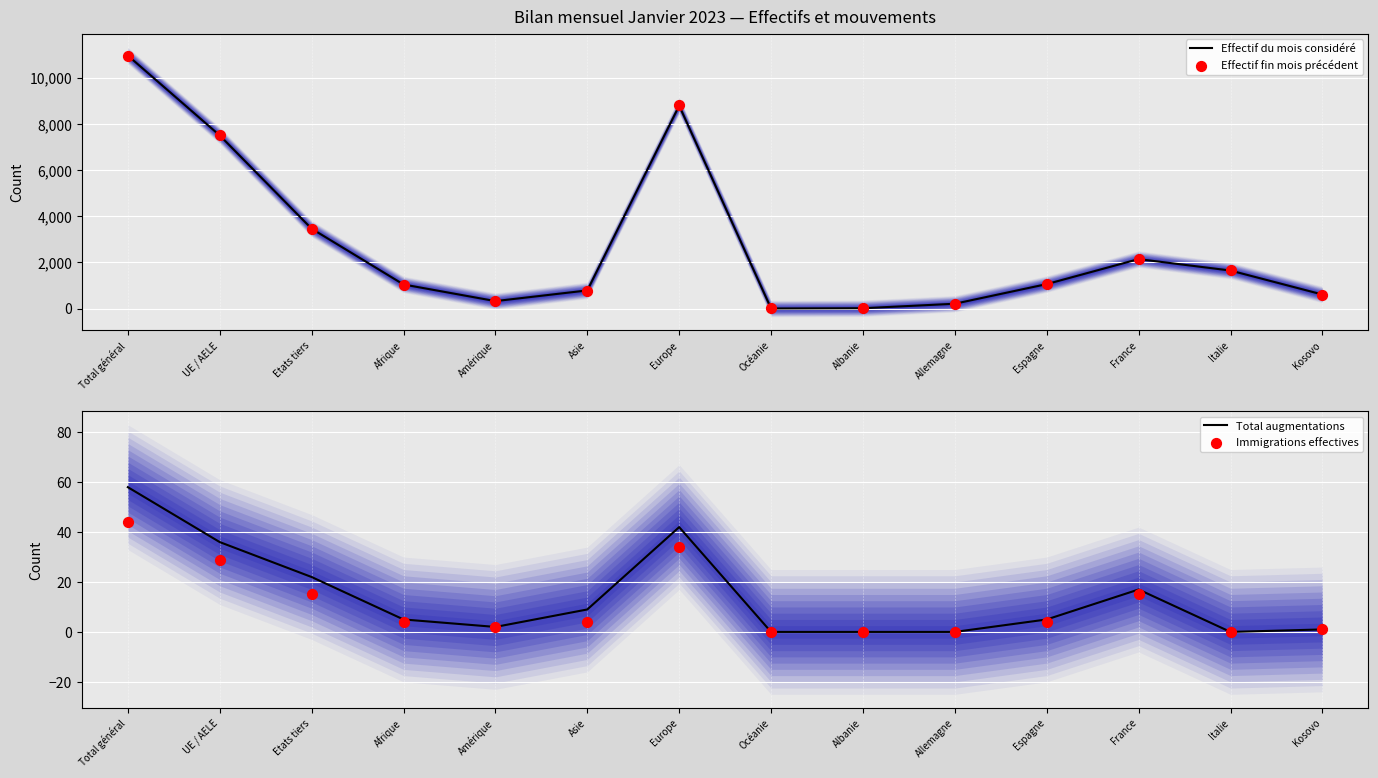

Which series contains the highest Y value?

Effectif du mois considéré